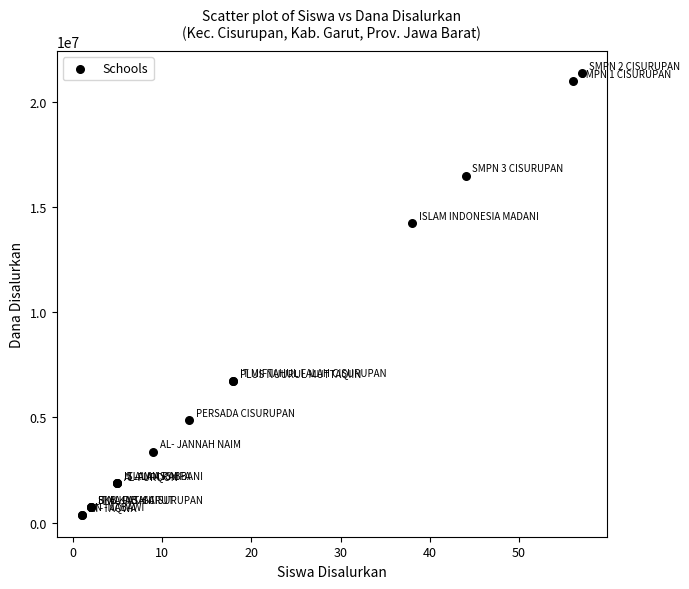

What Y value in the scatter plot is closest to 10875000?

14250000